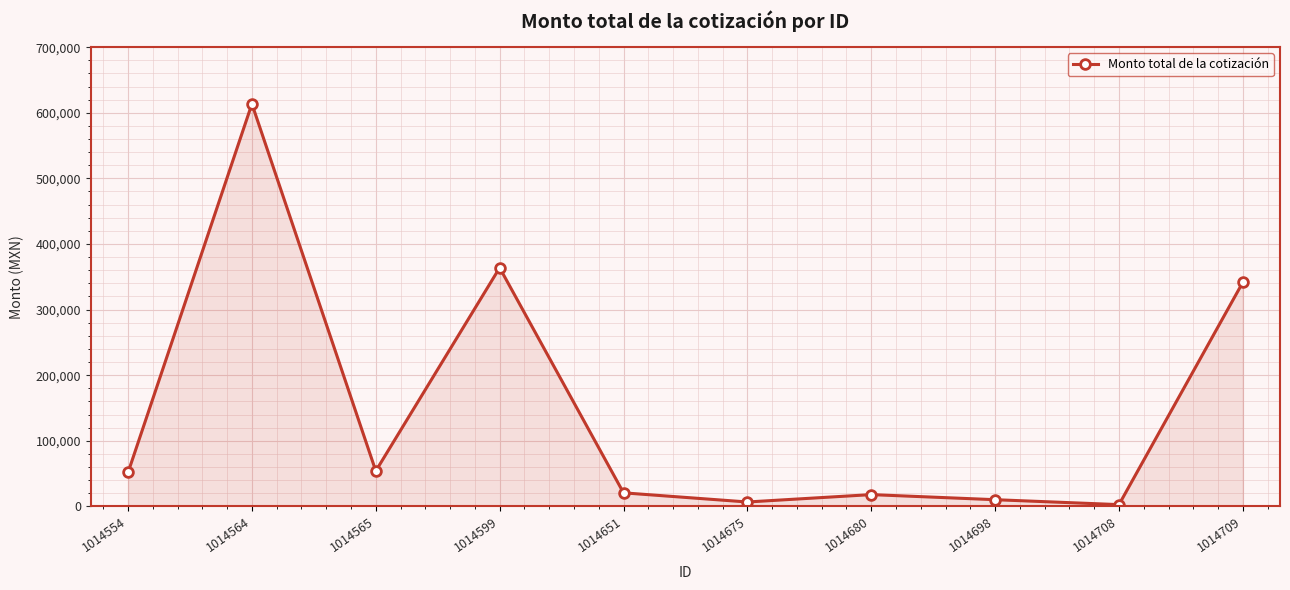

What is the average value?

148310.0